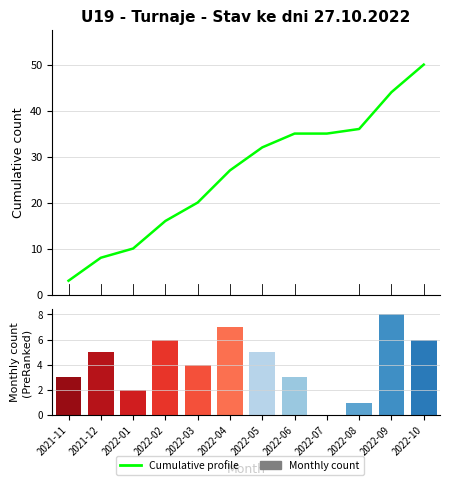

What is the difference between the maximum and minimum values in the Monthly count series?

8